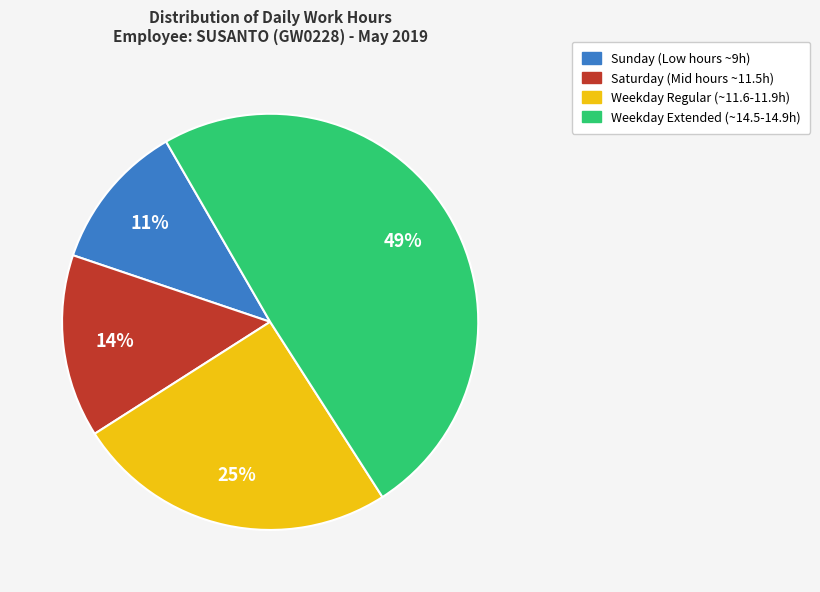

How many slices are in this pie chart?

4